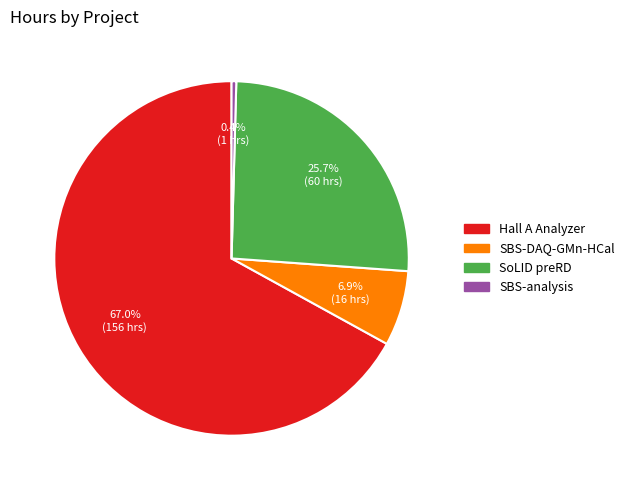

What is the smallest slice in the pie chart?

SBS-analysis